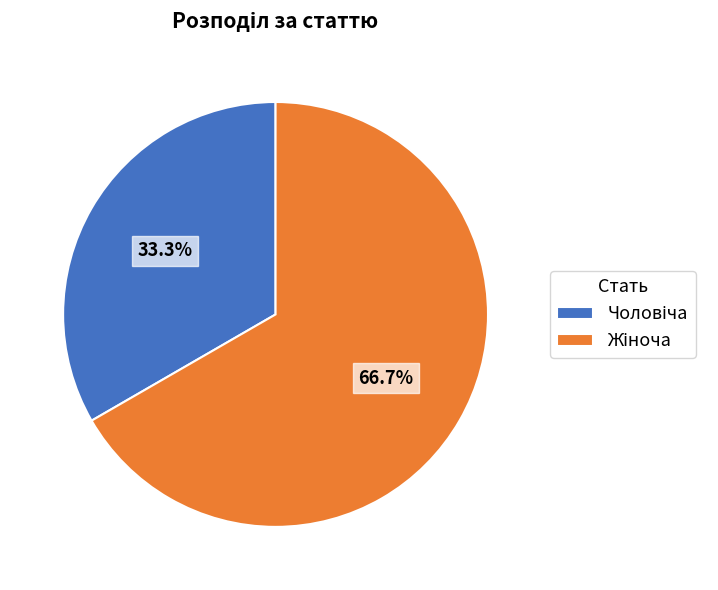

Is there any slice that represents more than half of the pie?

Yes